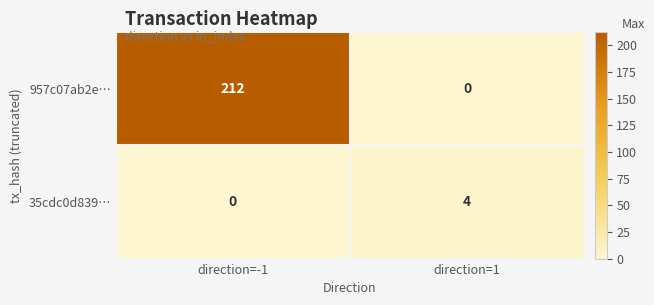

What is the approximate value of 957c07ab2e… at direction=-1?

212